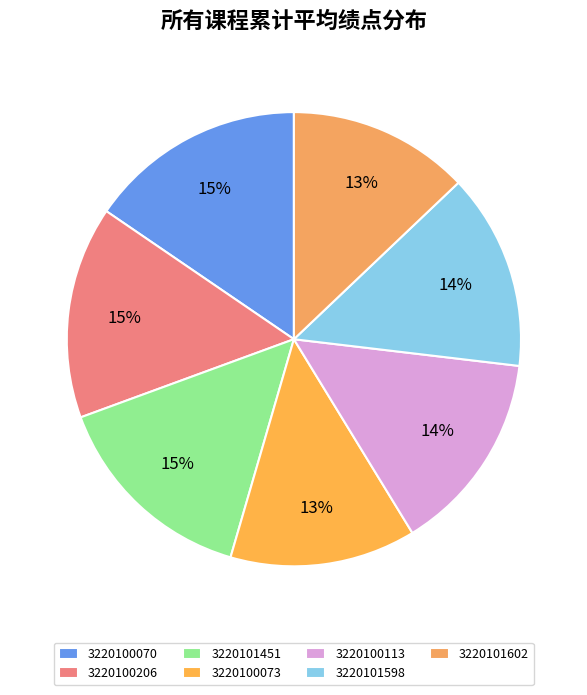

To the nearest percent, what percentage of the pie is 3220101602?

13%